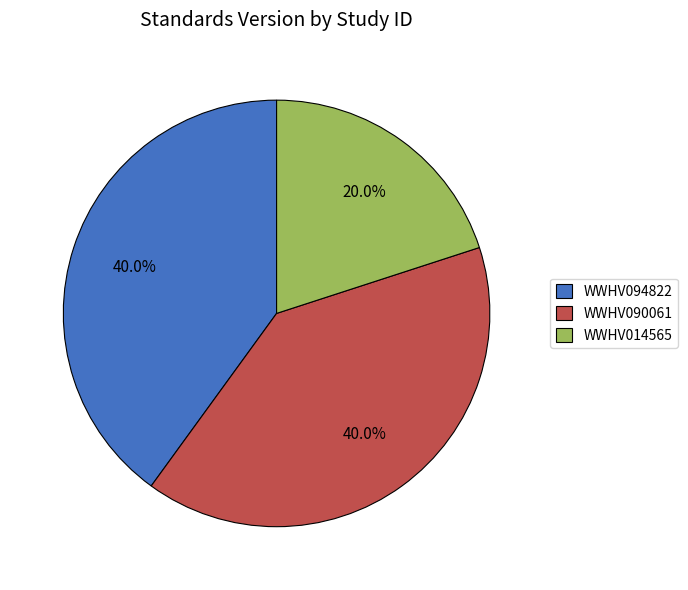

How much of the chart is everything except WWHV090061?

60.0%